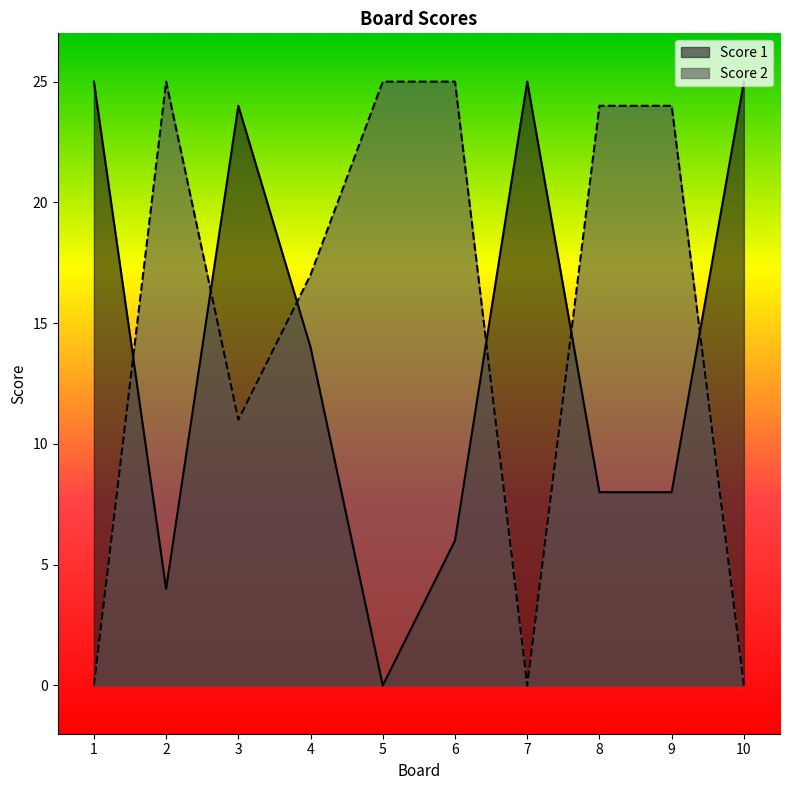

Rank the series by their average value, from lowest to highest.

Score 1, Score 2